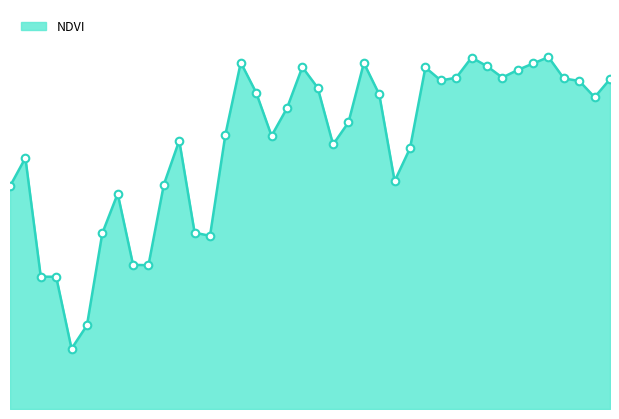

Is this an area chart (filled region under the line)?

Yes